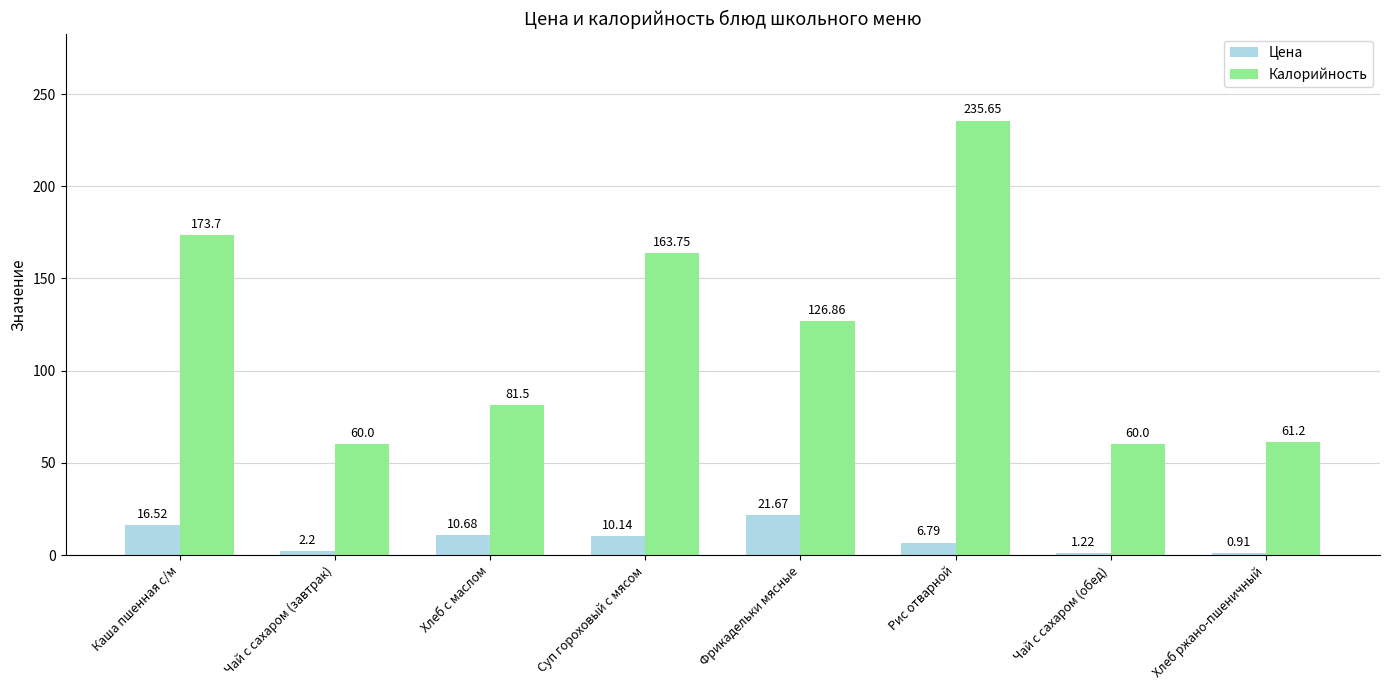

At how many categories does at least one series exceed 35?

8